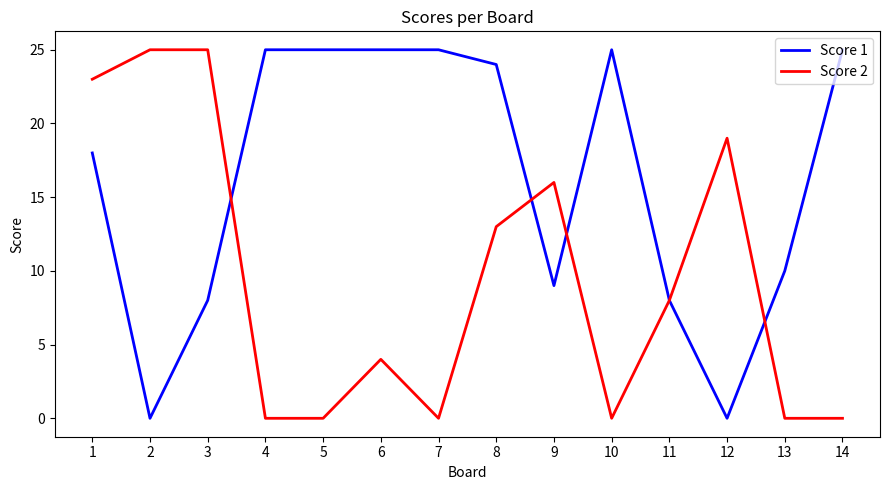

Between 6 and 12, which series saw the biggest shift?

Score 1